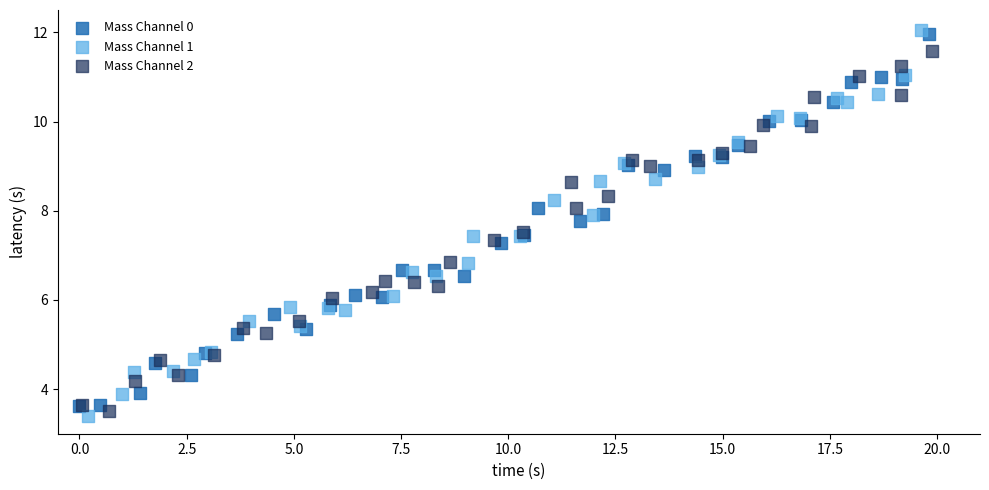

What are all the series names shown in the legend?

Mass Channel 0, Mass Channel 1, Mass Channel 2